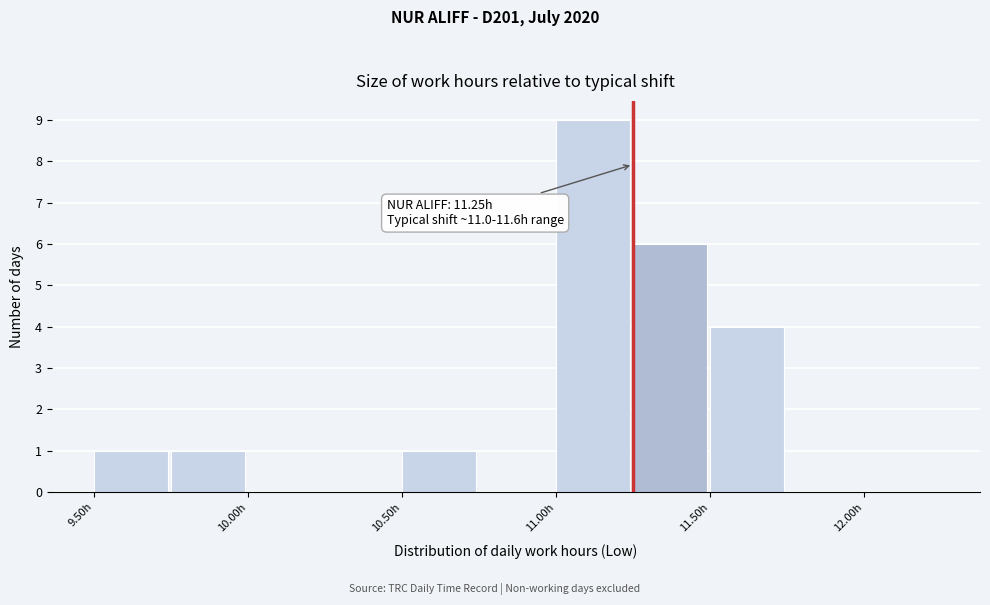

Which range on the x-axis has the tallest bar?

11.00 to 11.25